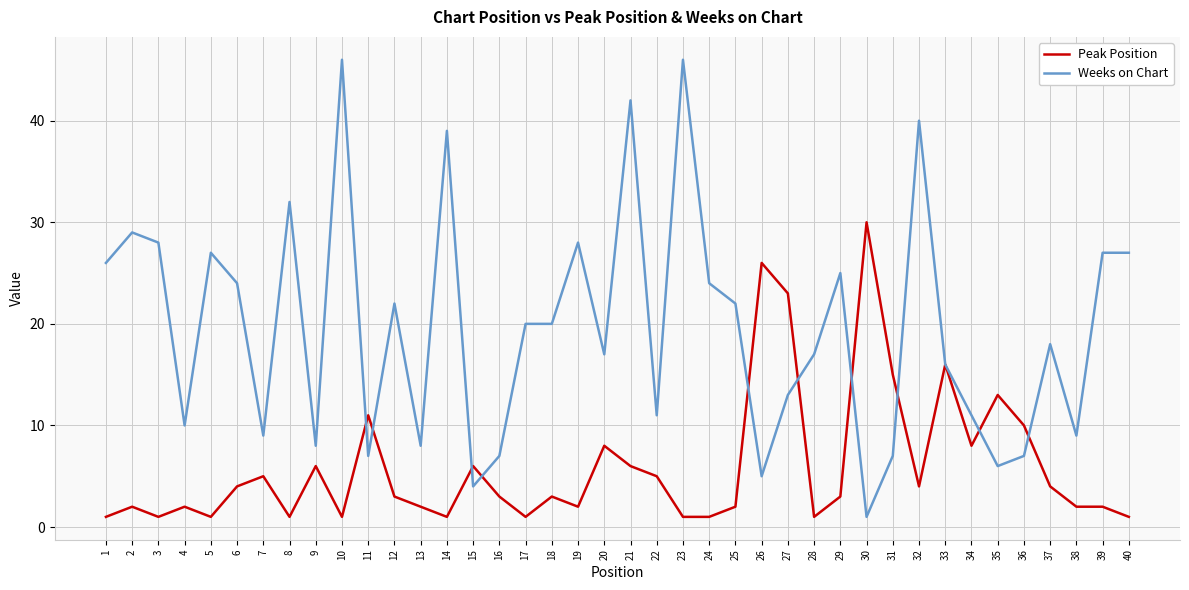

What is the sum of the Weeks on Chart values at 23 and 19?

74